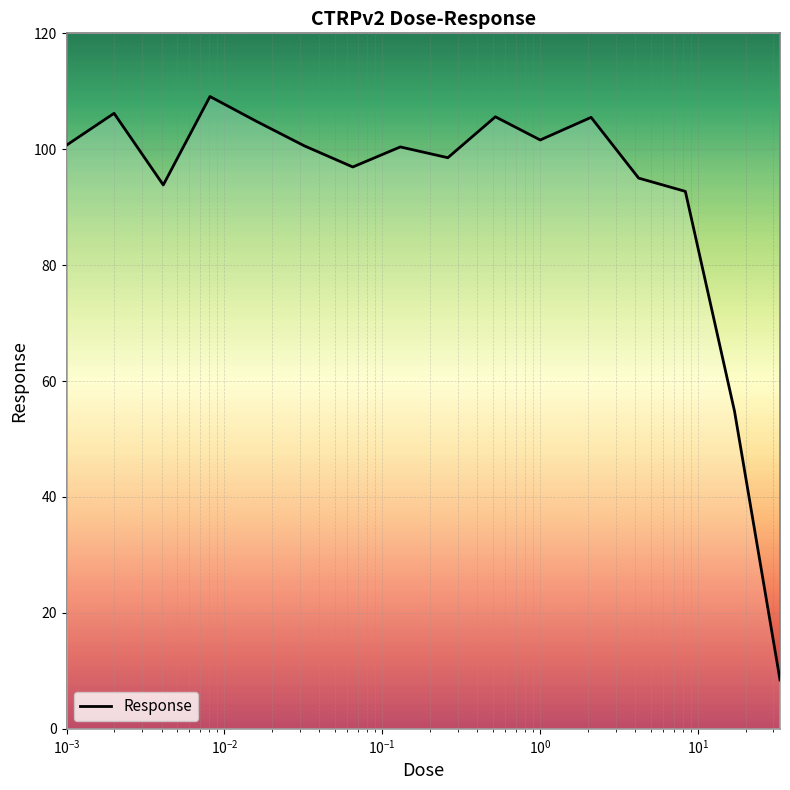

What is the greatest value displayed?

109.1